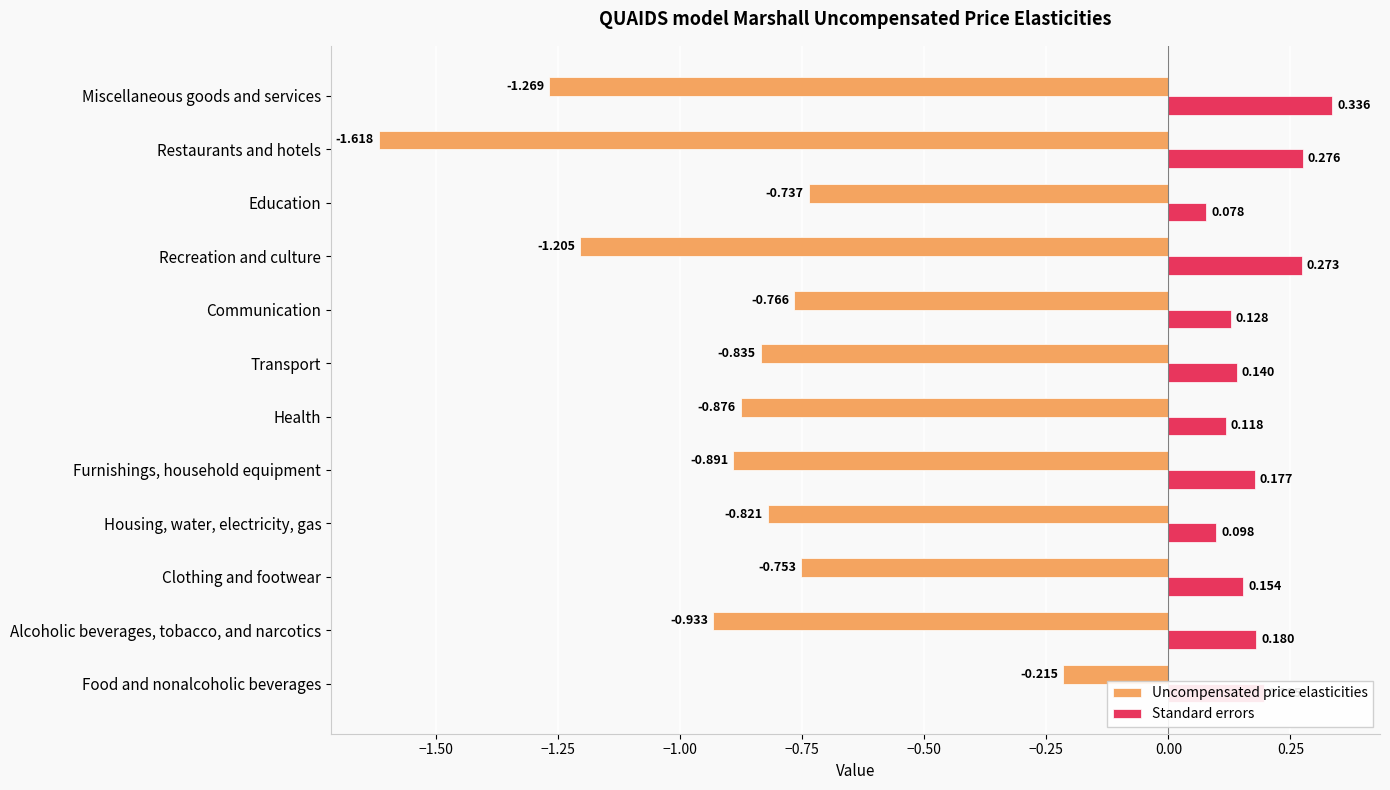

At which label is Uncompensated price elasticities closest to 0?

Food and nonalcoholic beverages